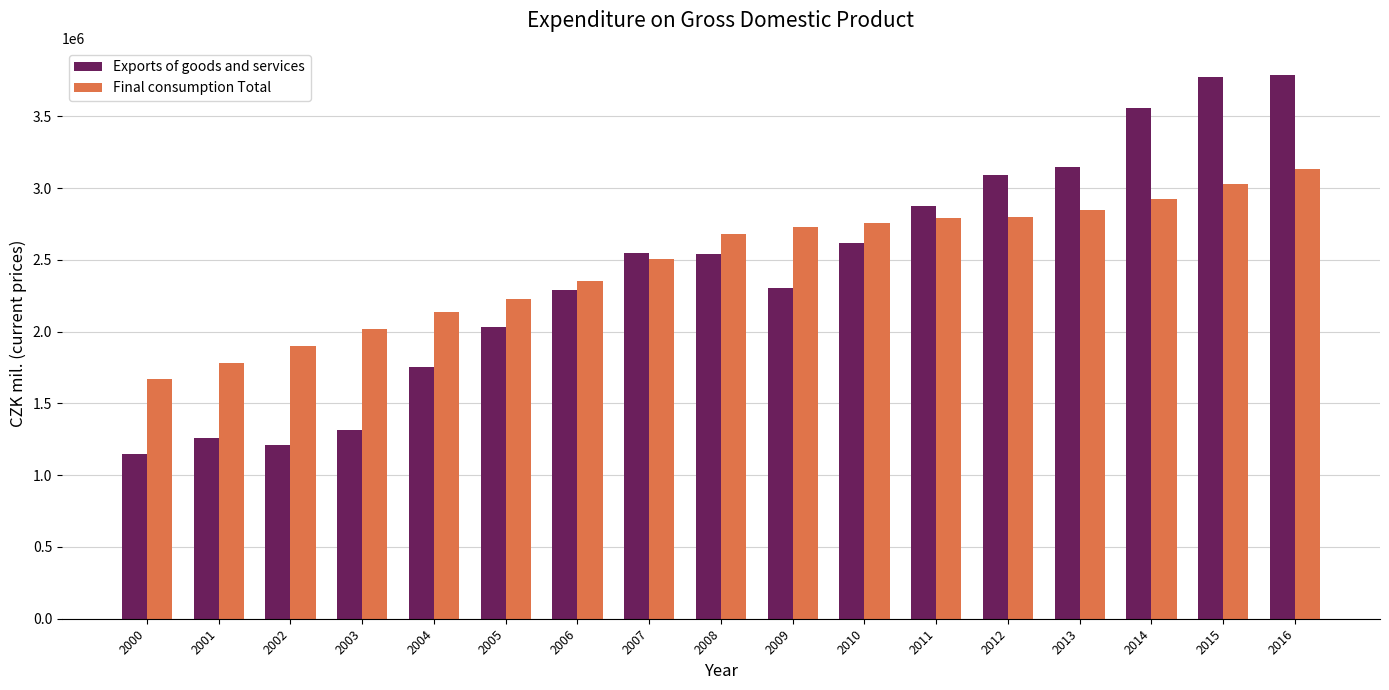

Which category has the lowest value across all series?

2000